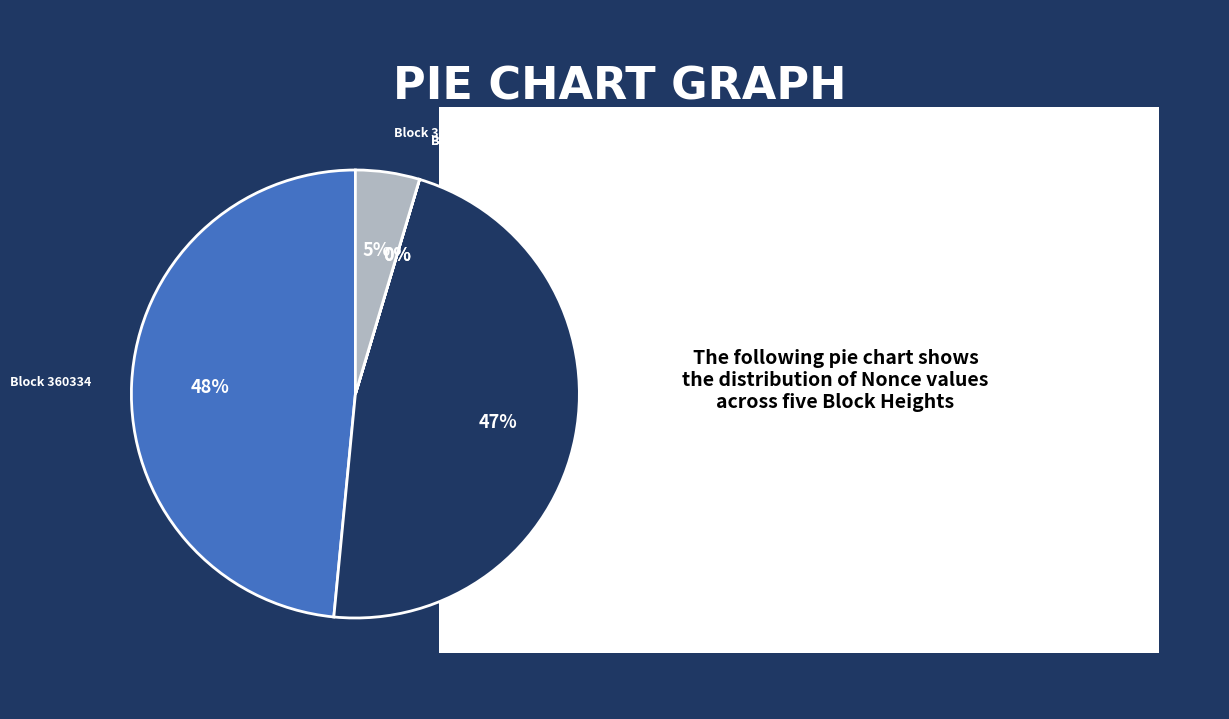

To the nearest percent, what is the average slice percentage?

20%